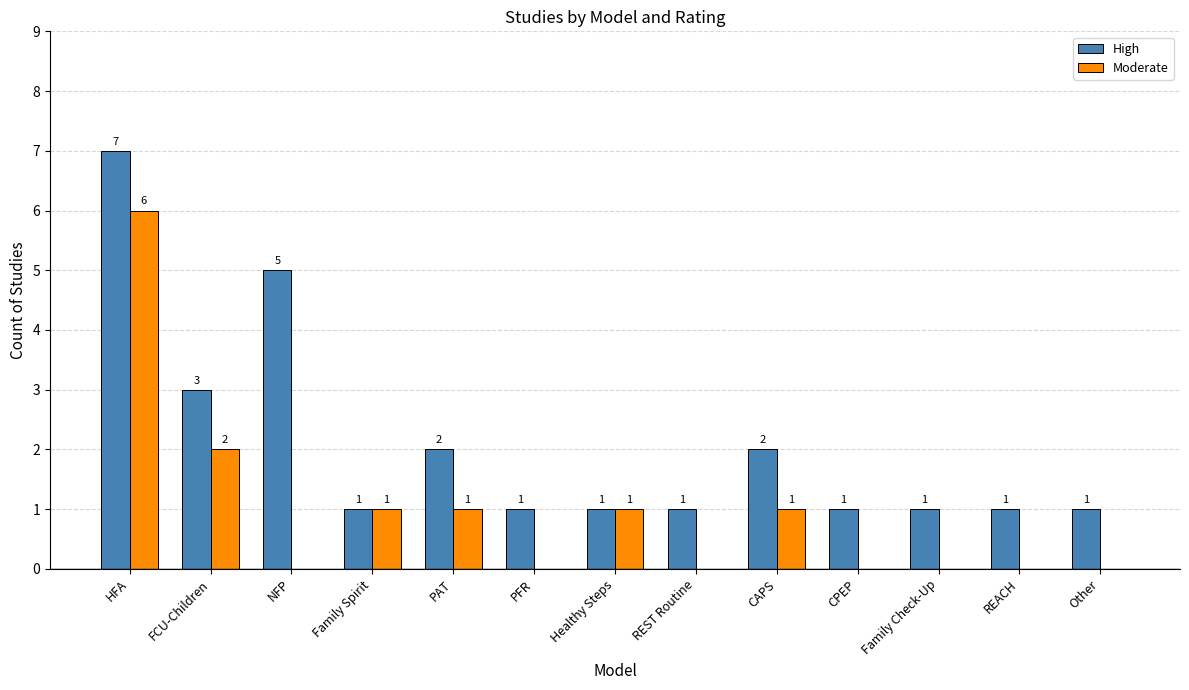

What value does the High series have at HFA?

7